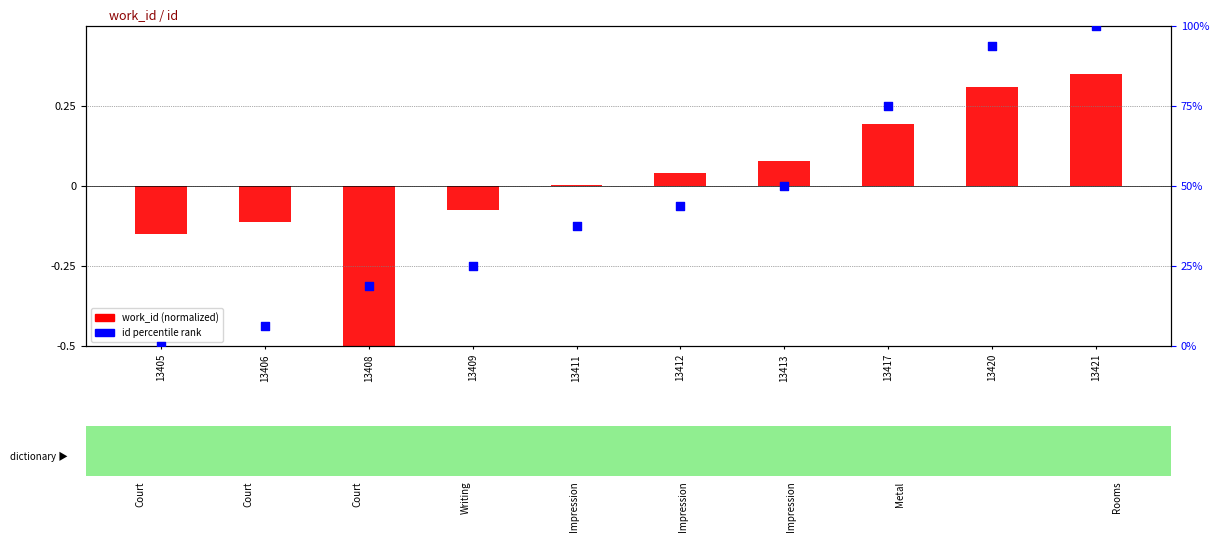

At which category is the sum across all series the highest?

13421